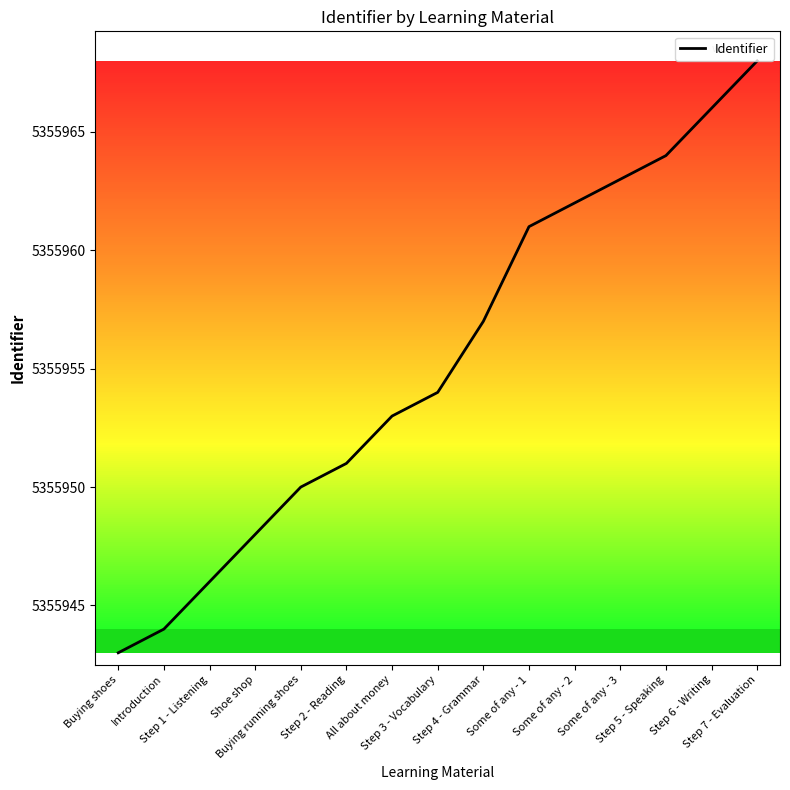

Is it true that the value at All about money is 1730368?

False